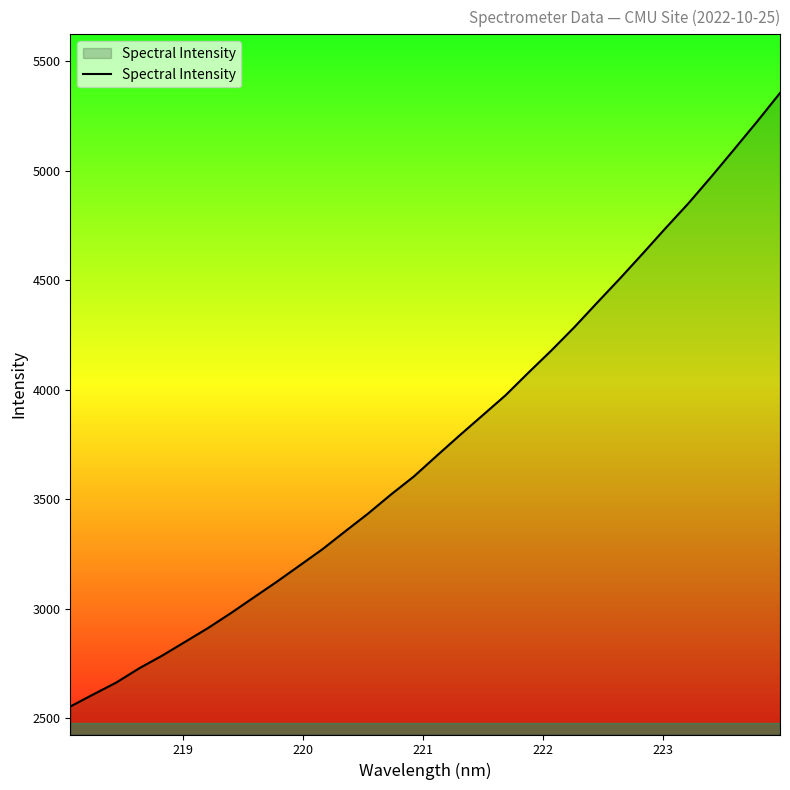

What is the maximum value shown in the chart?

5355.0